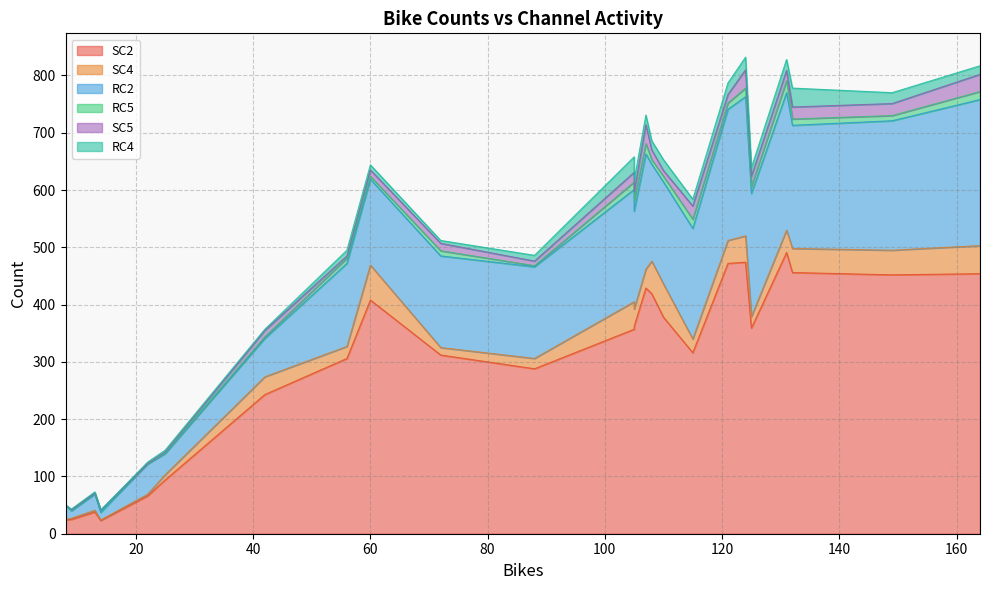

What is the minimum value for RC2?

13